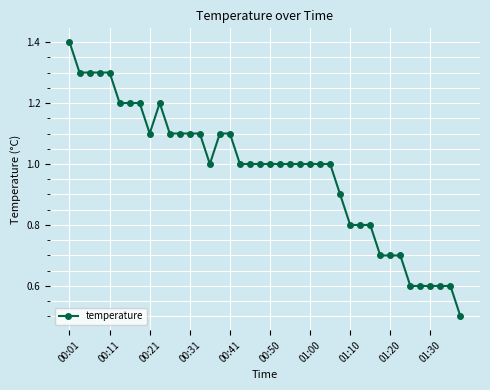

What is the value of the 40th point from the left?

0.5